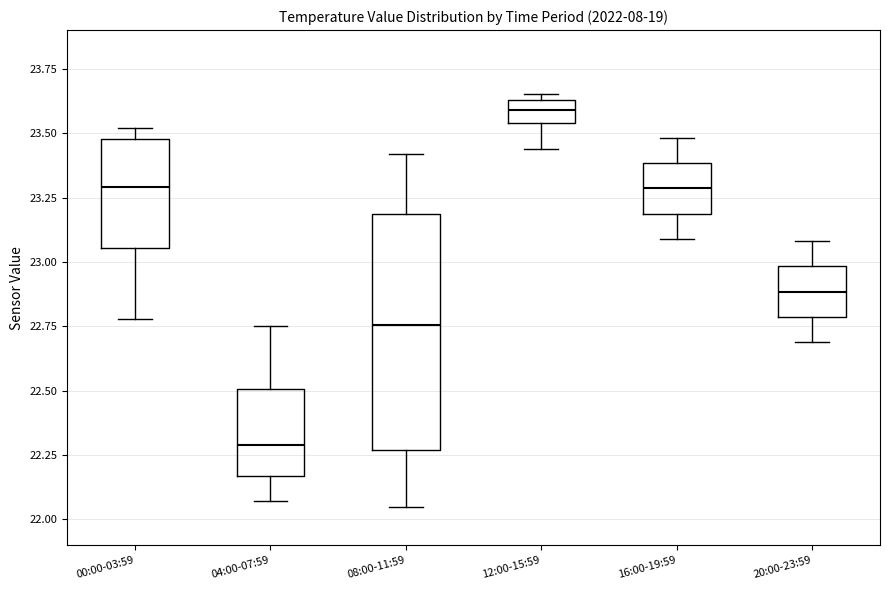

Reading left to right, read every box against the y-axis: the position of its median line, the range the box covers, and the ends of its whiskers. The values are not printed on the chart, so give them approximately, as read against the axis.

00:00-03:59: median 23.30, box 23.05 to 23.50, whiskers 22.80 to 23.50 (just above the box's upper edge)
04:00-07:59: median 22.30, box 22.15 to 22.50, whiskers 22.05 to 22.75
08:00-11:59: median 22.75, box 22.25 to 23.20, whiskers 22.05 to 23.40
12:00-15:59: median 23.60, box 23.55 to 23.65, whiskers 23.45 to 23.65 (just above the box's upper edge)
16:00-19:59: median 23.30, box 23.20 to 23.40, whiskers 23.10 to 23.50
20:00-23:59: median 22.90, box 22.80 to 23.00, whiskers 22.70 to 23.10